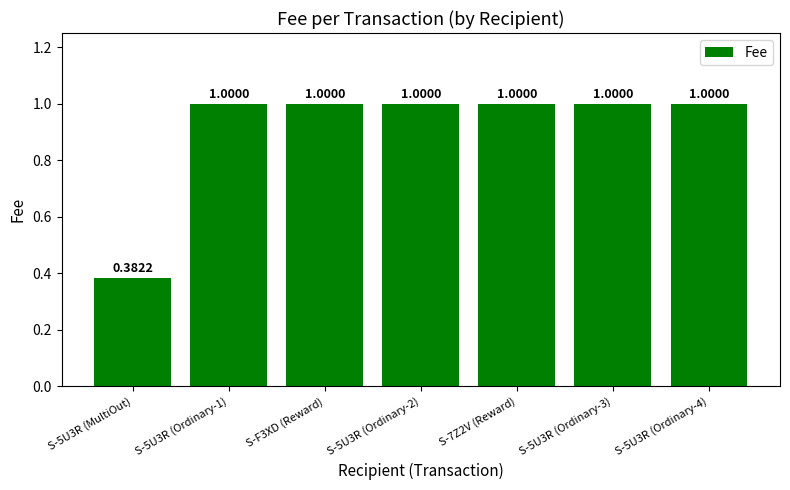

What is the sum of the values at S-5U3R (Ordinary-2) and S-F3XD (Reward)?

2.0